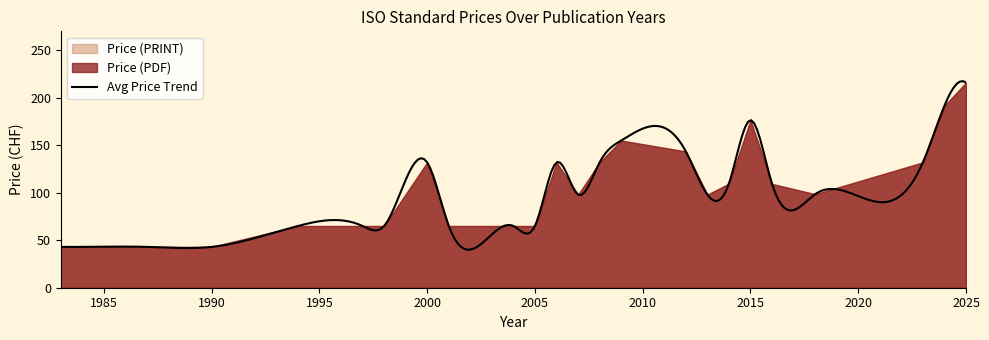

List the series in order of their peak value, highest first.

Price (PDF), Price (PRINT)